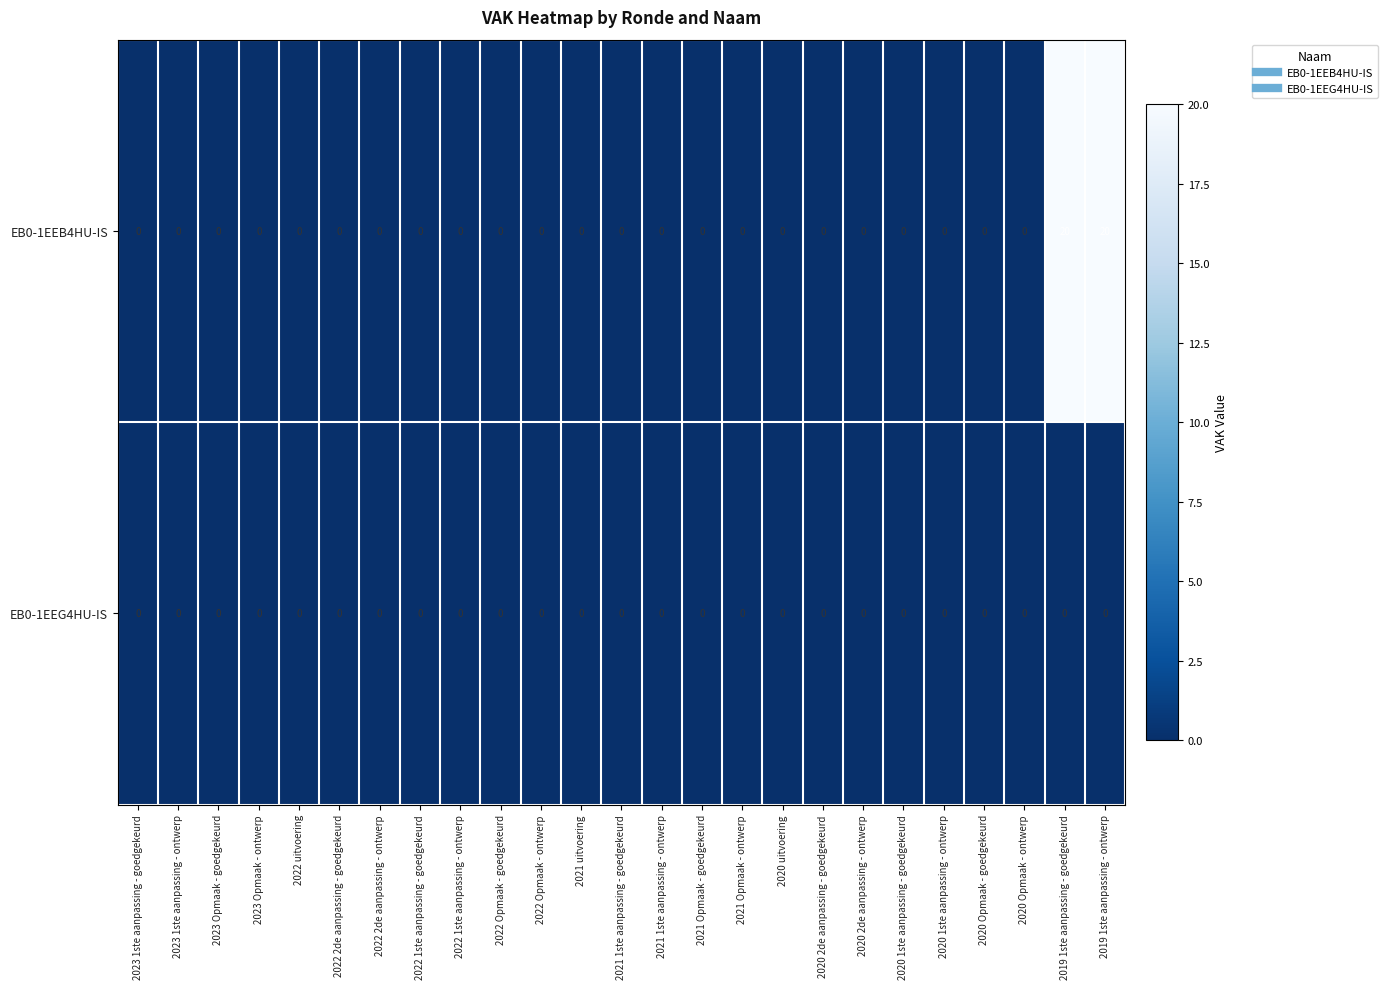

How many positive values does the EB0-1EEB4HU-IS series have?

2